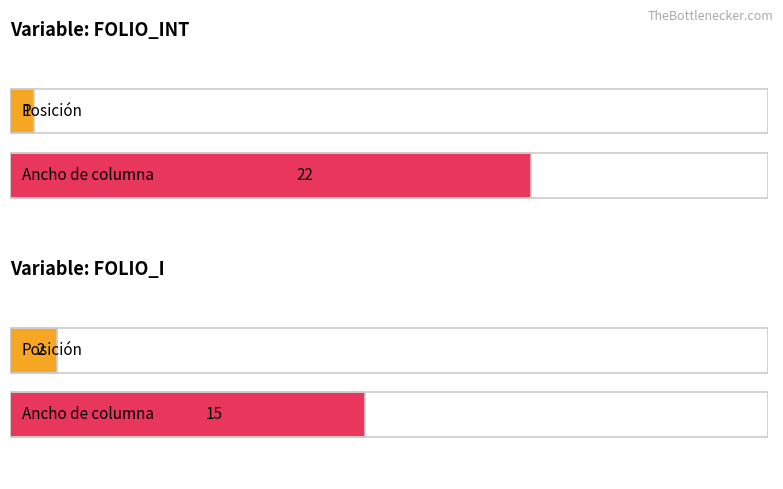

How many bars are there in each group?

2